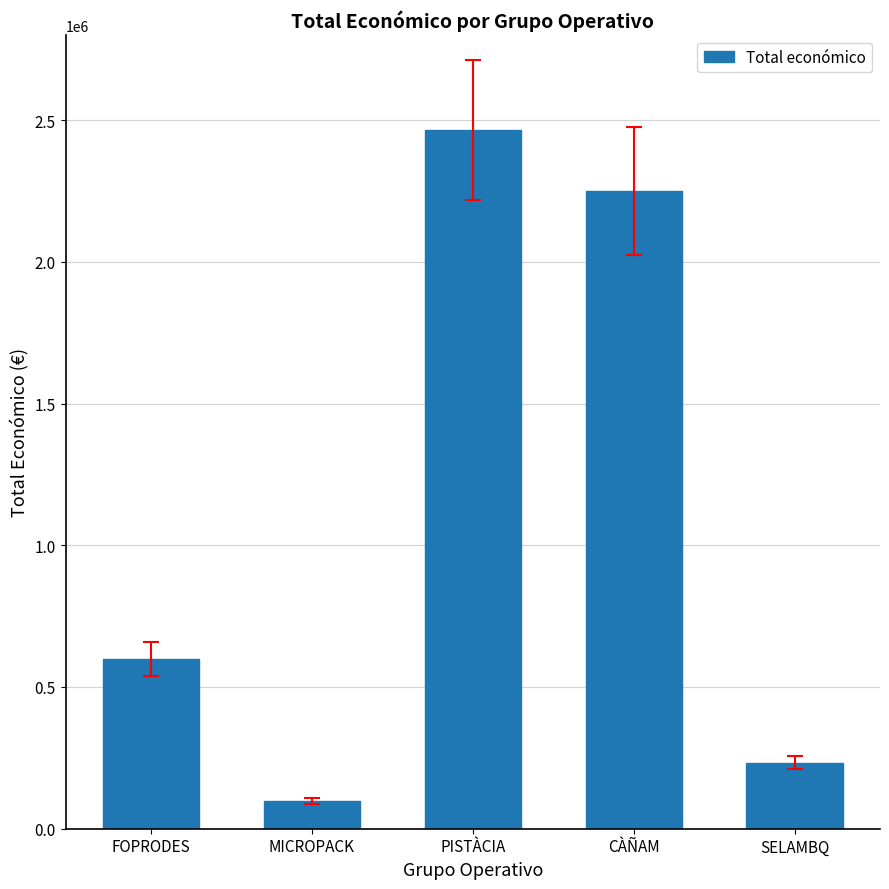

What is the sum of all values?

5645507